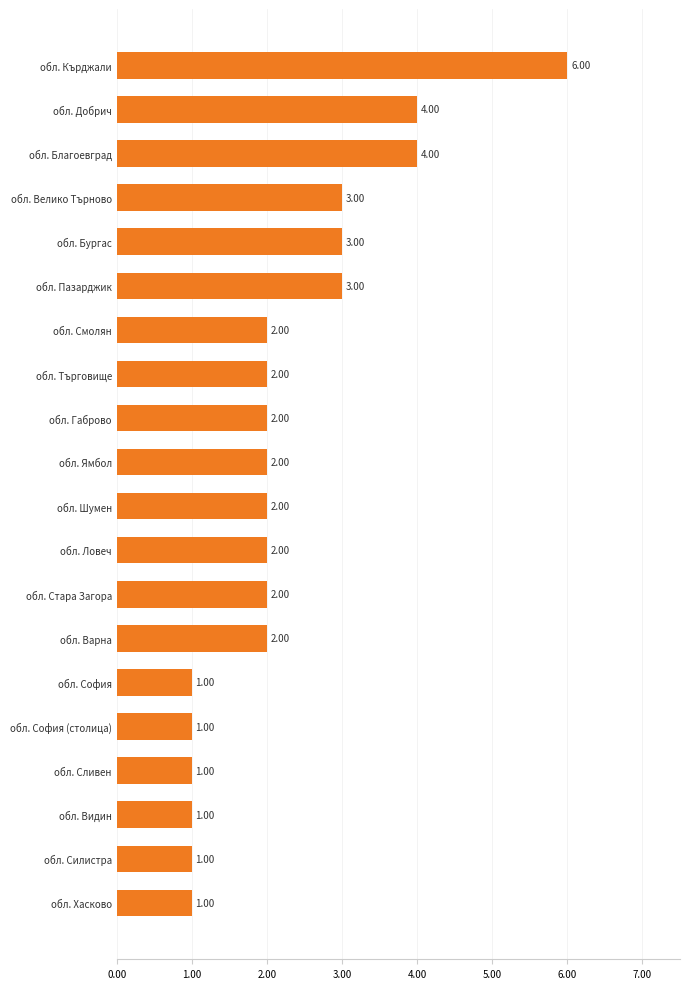

Which label corresponds to the largest value in the chart?

обл. Кърджали